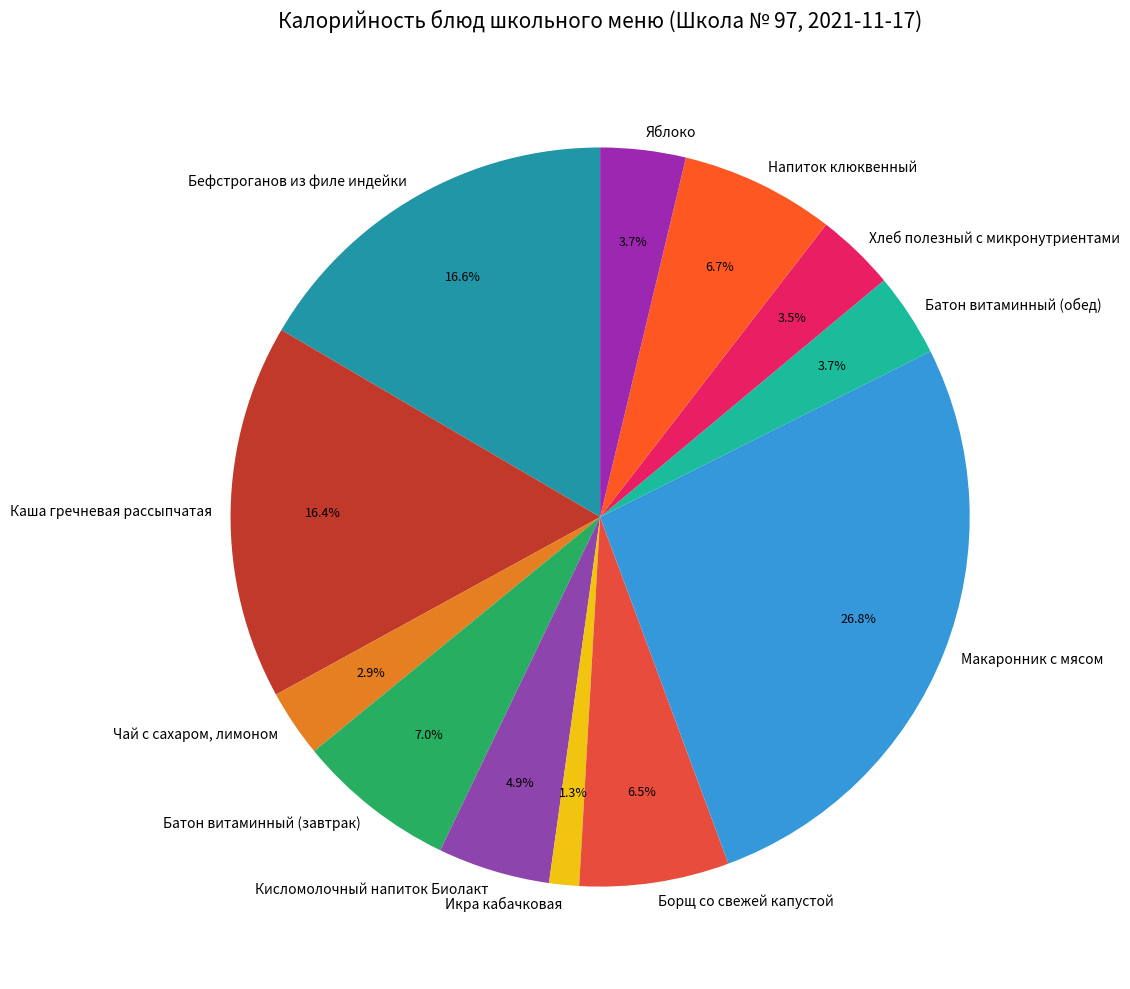

To the nearest percent, what is the average slice percentage?

8%